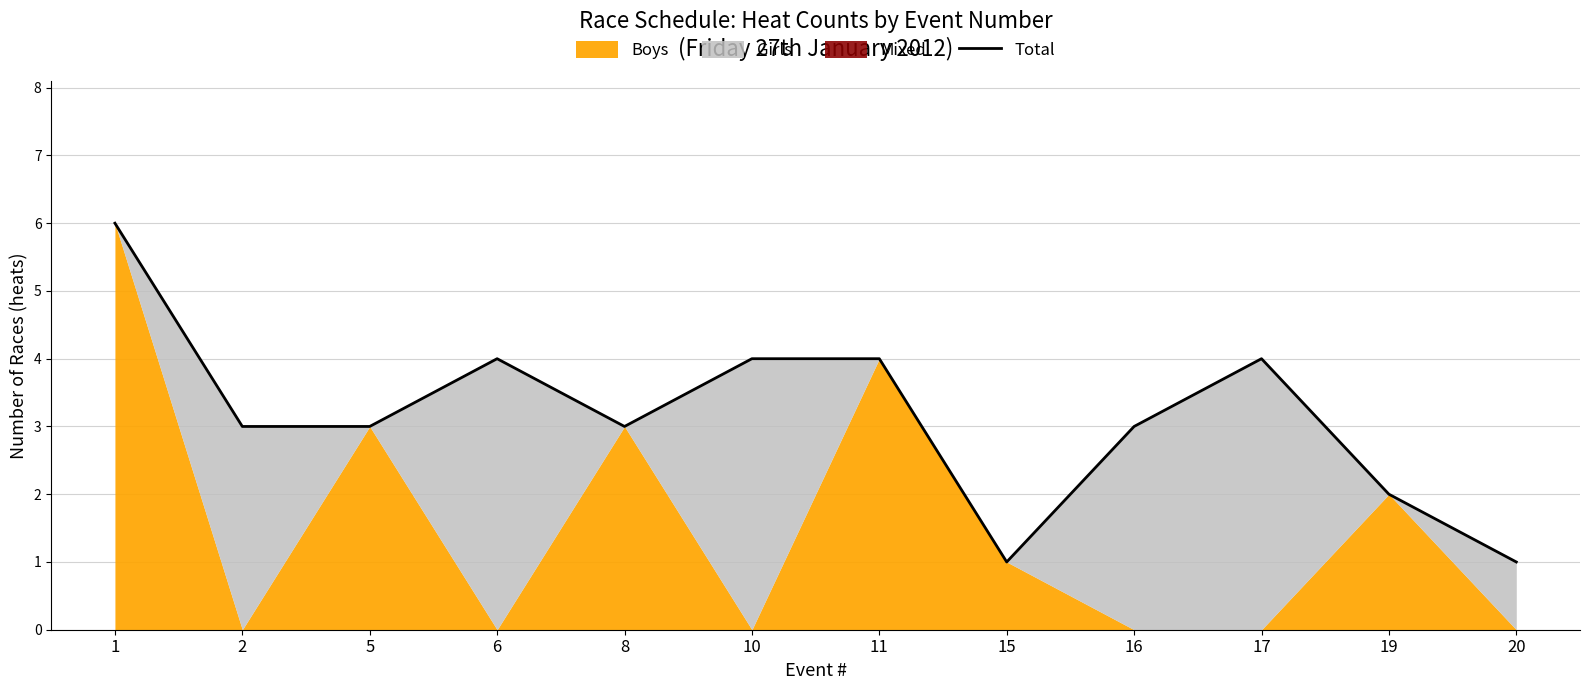

Where does the data first go above 3?

1